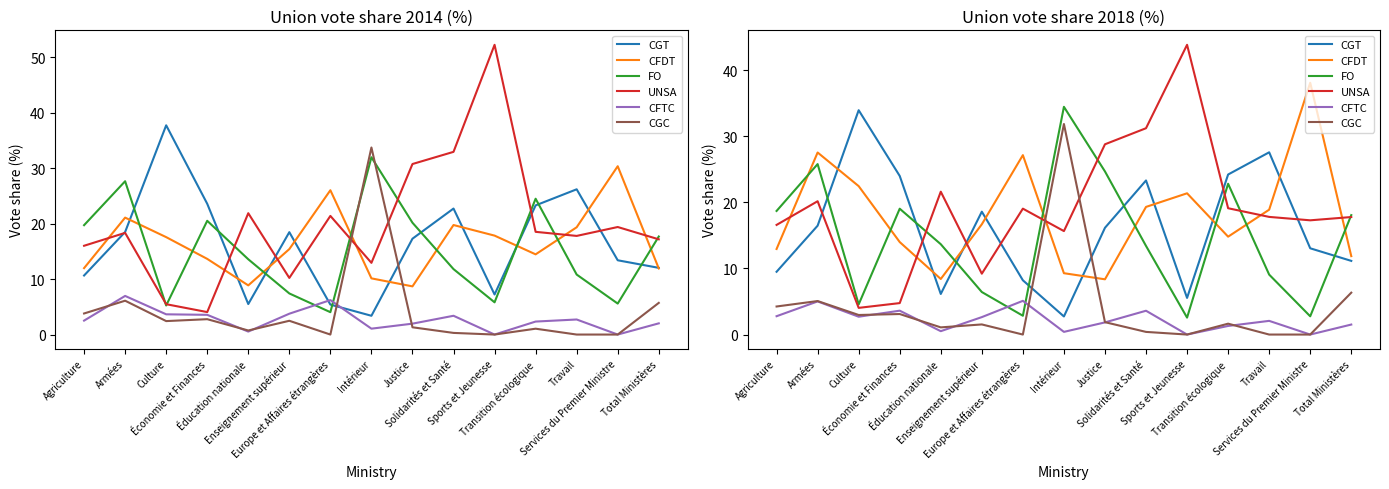

Reading right to left, extract all data points from this chart.

CGT: 11.1	13.0	27.6	24.2	5.5	23.3	16.1	2.7	8.2	18.6	6.1	24.0	33.9	16.5	9.5
CFDT: 11.9	38.1	18.9	14.8	21.4	19.3	8.4	9.3	27.1	16.7	8.4	14.0	22.4	27.5	12.9
FO: 18.1	2.8	9.1	22.8	2.6	13.4	24.7	34.4	2.8	6.4	13.7	19.0	4.6	25.8	18.7
UNSA: 17.8	17.3	17.8	19.1	43.8	31.2	28.8	15.6	19.0	9.2	21.6	4.8	4.0	20.2	16.6
CFTC: 1.5	0.0	2.1	1.3	0.0	3.6	1.8	0.4	5.1	2.6	0.5	3.6	2.7	5.0	2.8
CGC: 6.3	0.0	0.0	1.6	0.0	0.4	1.9	31.8	0.0	1.5	1.1	3.1	3.0	5.1	4.2